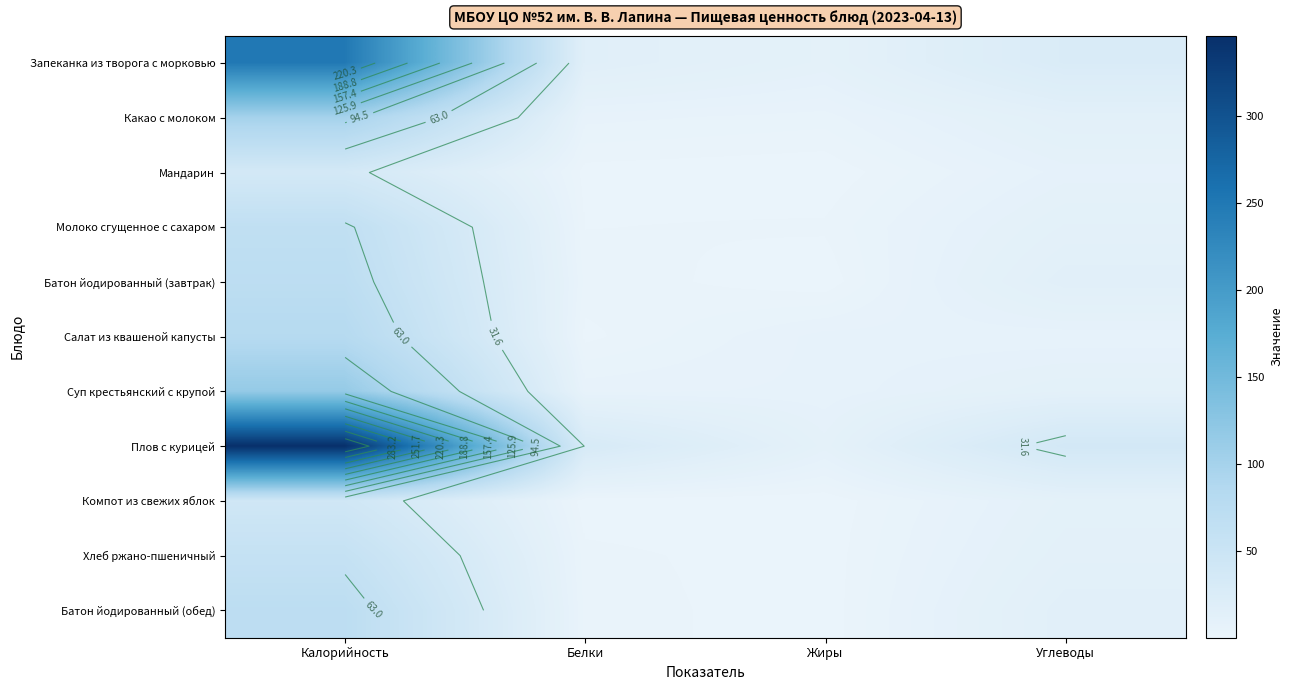

What is the smallest value displayed?

0.1